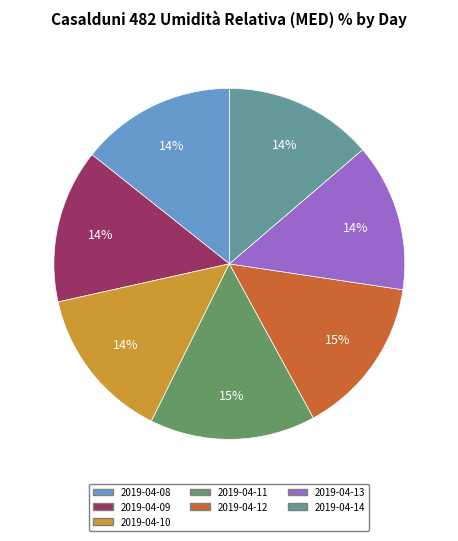

True or false: 2019-04-11 accounts for 15% of the total.

True